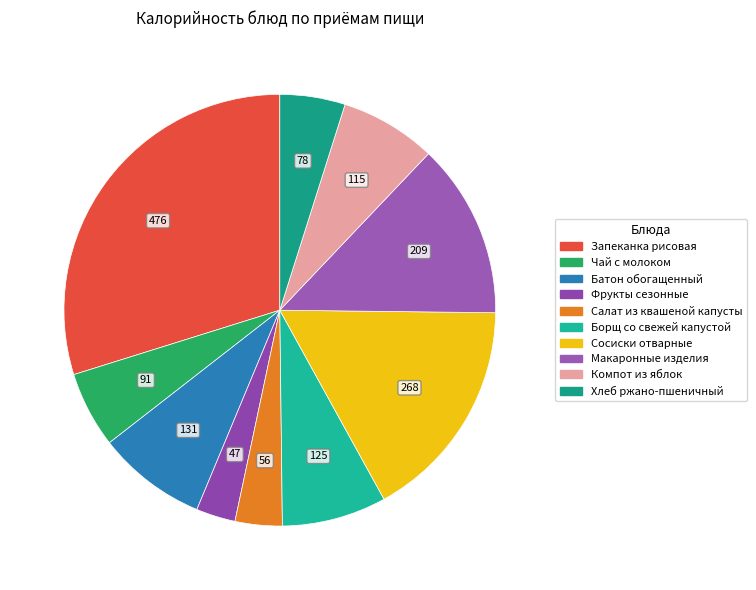

To the nearest percent, what portion does Фрукты сезонные represent?

3%